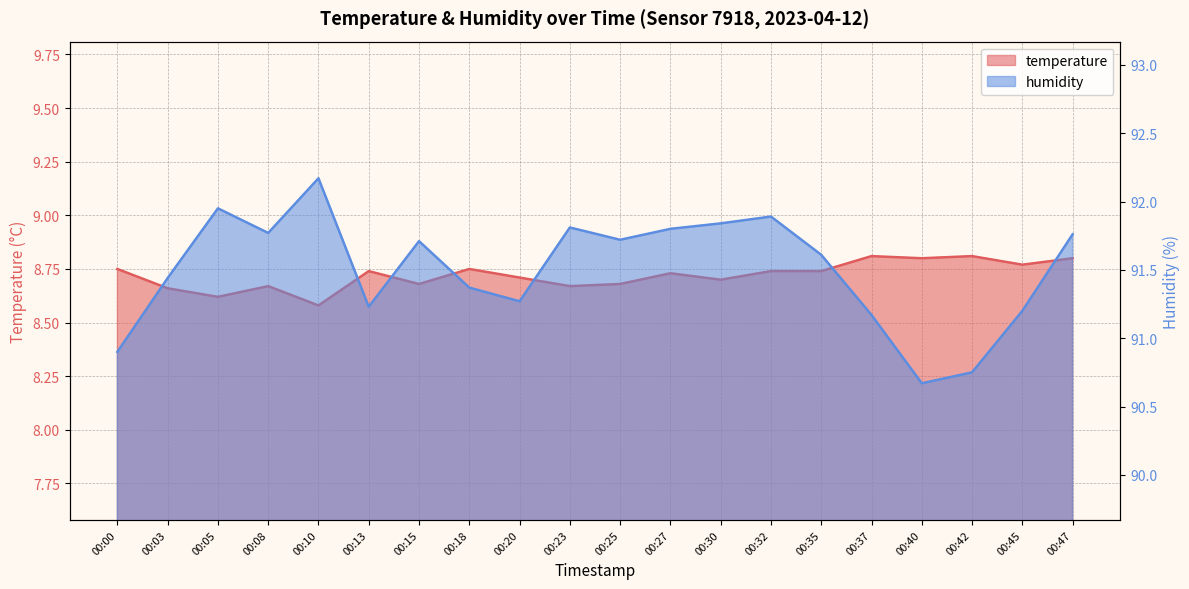

What are all the series names shown in the legend?

temperature, humidity